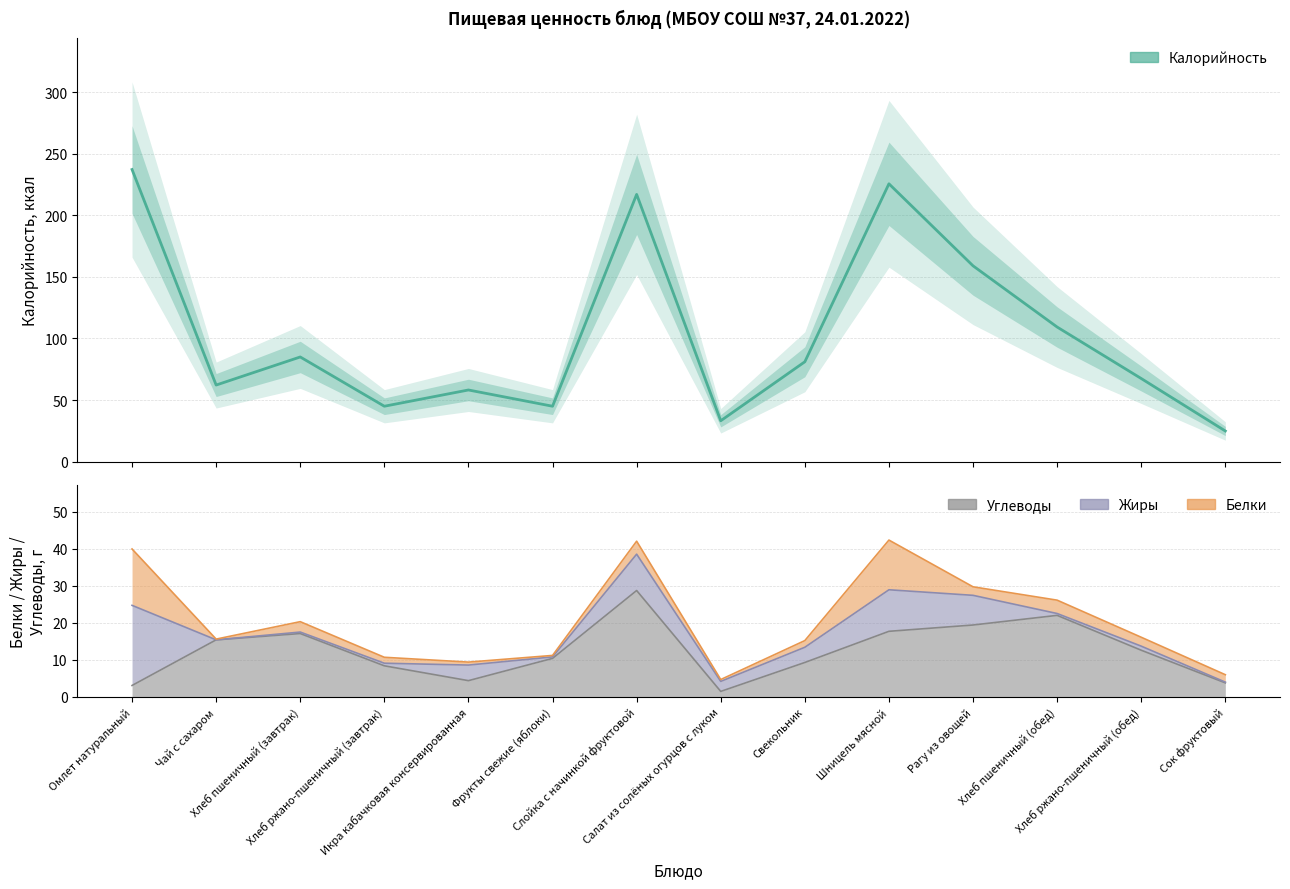

How many lines are shown in the chart?

1